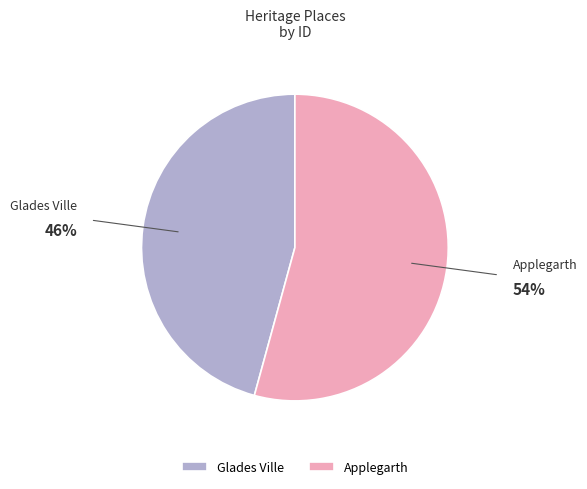

Does any single category account for the majority?

Yes